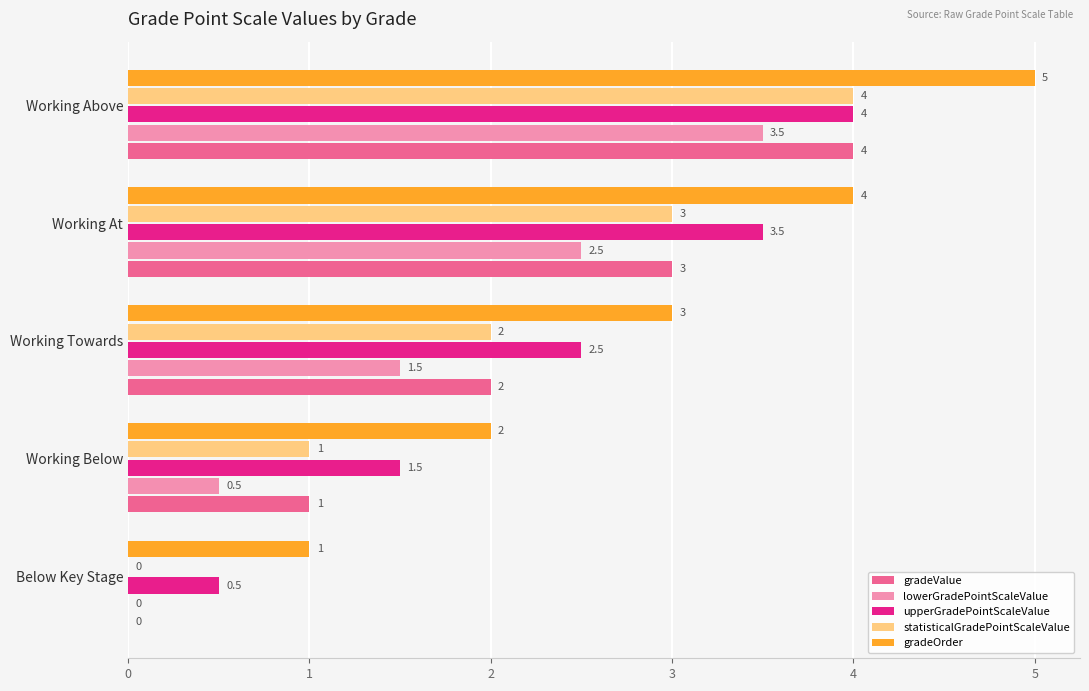

What is the sum of all gradeValue values?

10.0